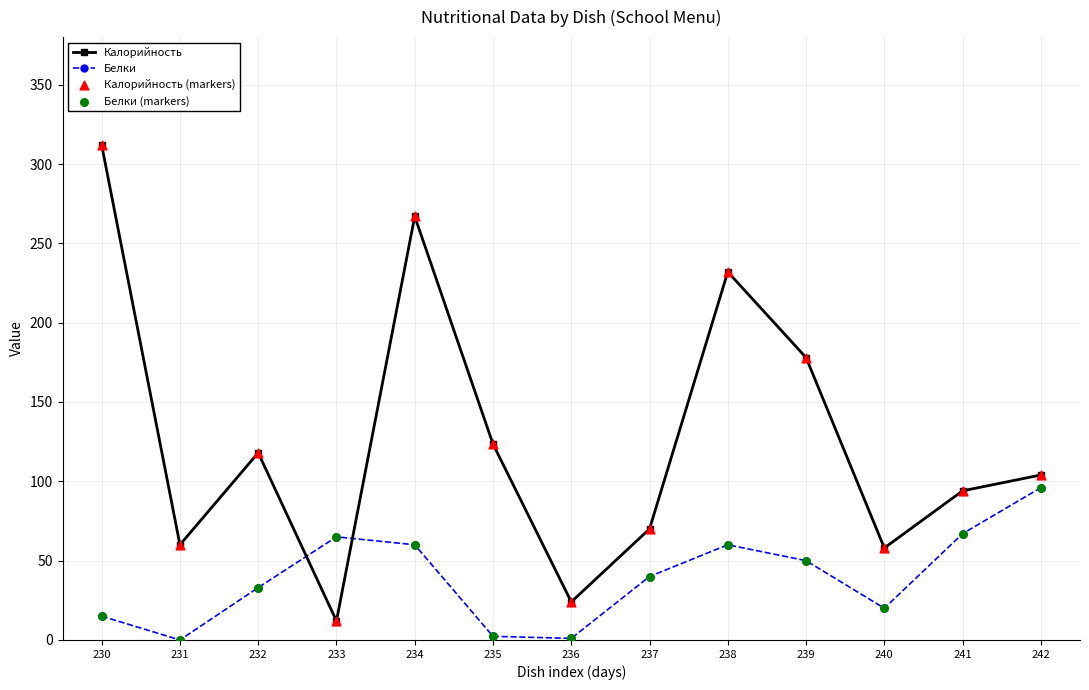

Which series has the largest total across all categories?

Калорийность